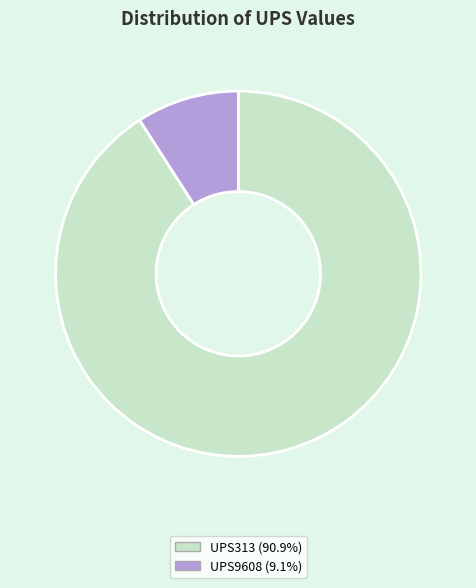

True or false: UPS9608 accounts for 3% of the total.

False